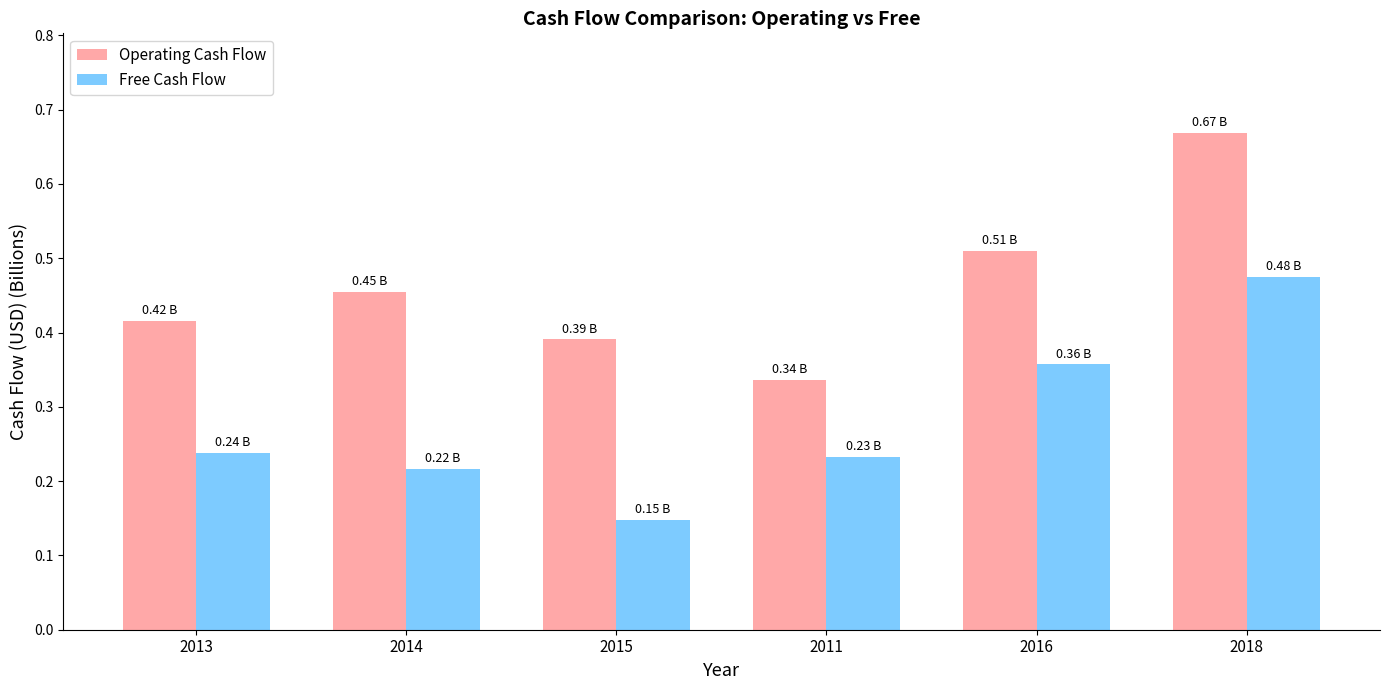

At which category is the sum across all series the highest?

2018